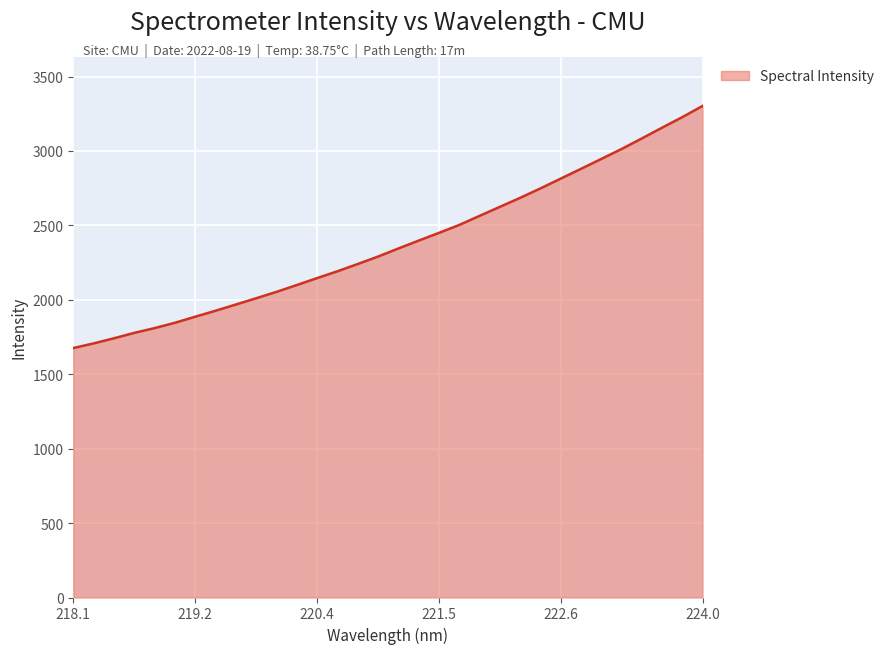

What is the difference between the maximum and minimum values?

1626.5